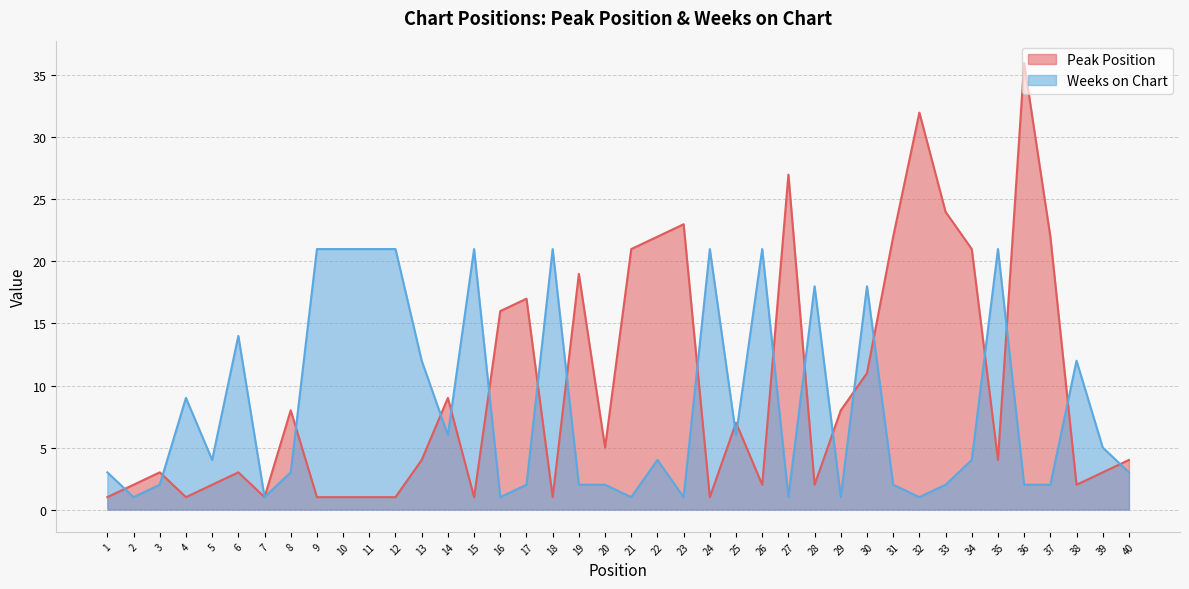

The value of Peak Position at 37 is 22. True or false?

True